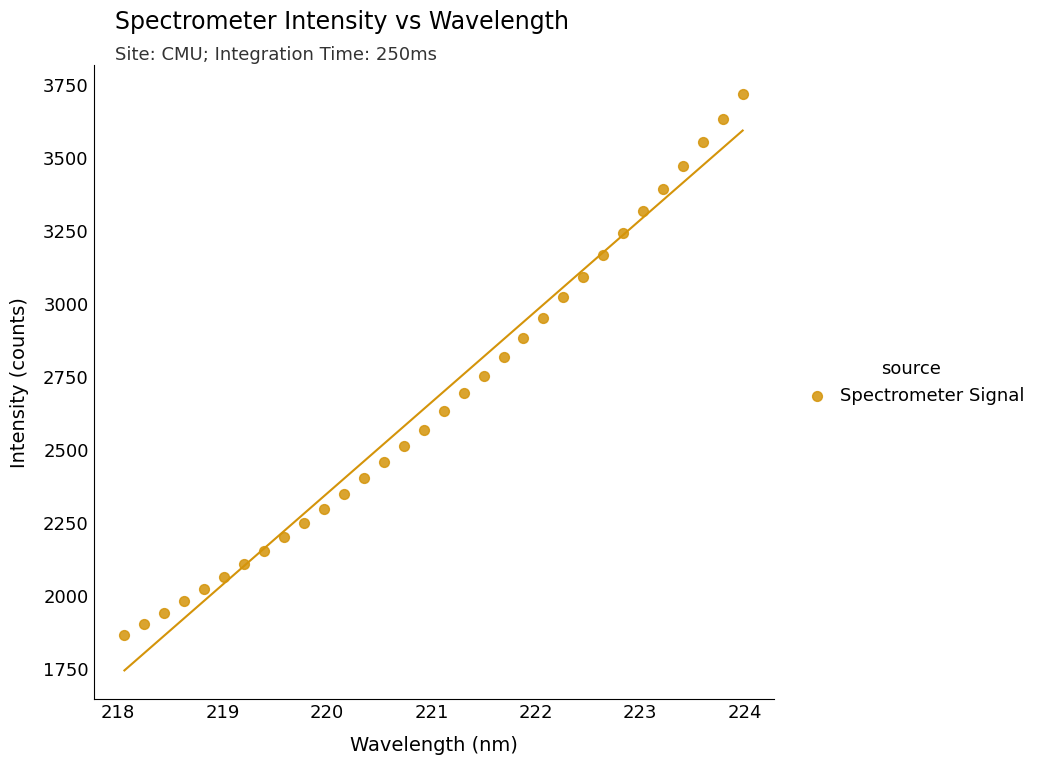

What is the range of X values (max minus min)?

5.9